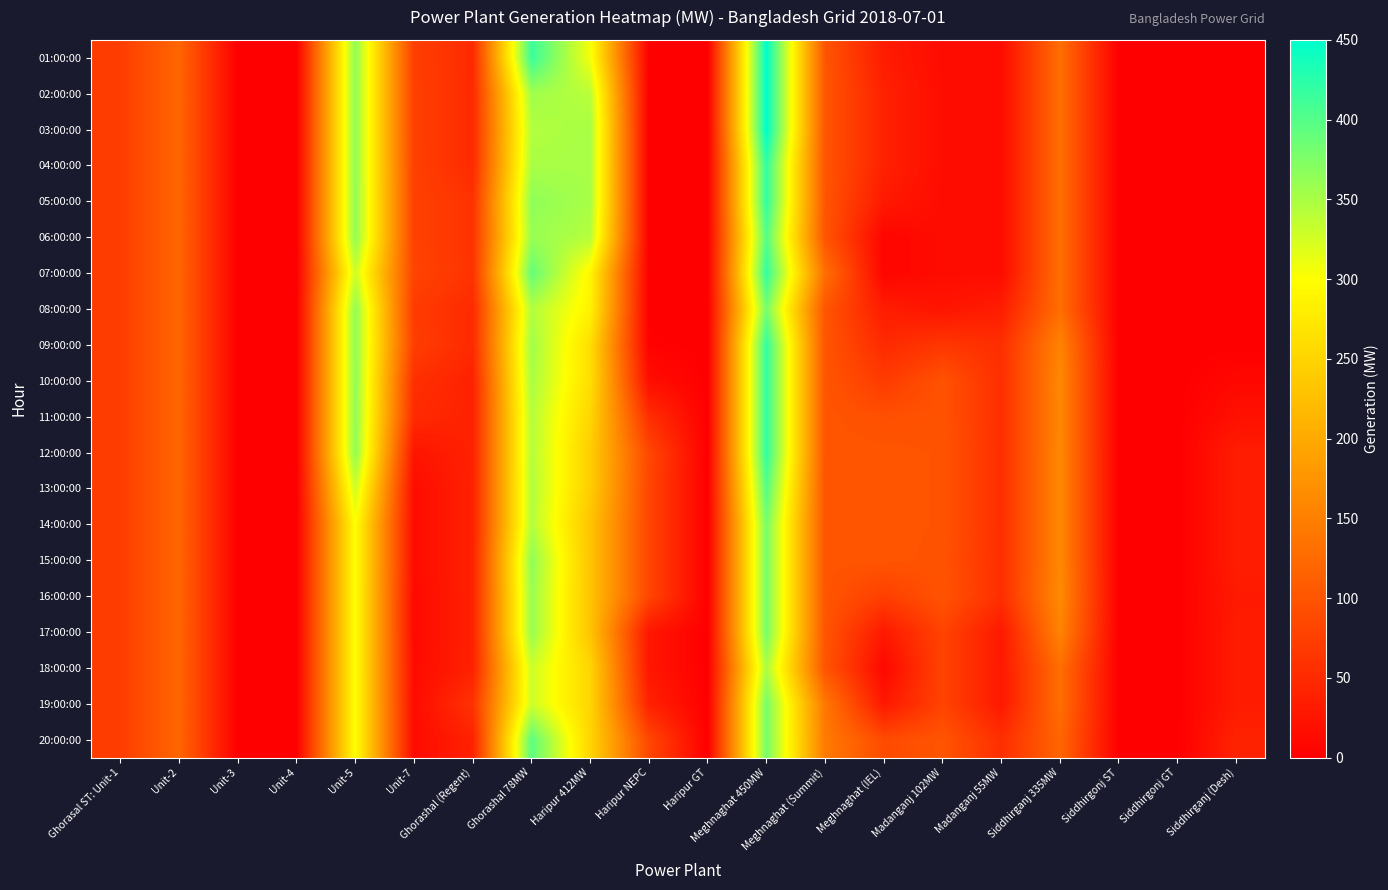

Reading left to right, extract all data points from this chart.

01:00:00: Ghorasal ST: Unit-1=72	Unit-2=120	Unit-3=0	Unit-4=0	Unit-5=365	Unit-7=74	Ghorashal (Regent)=50	Ghorashal 78MW=415	Haripur 412MW=306	Haripur NEPC=0	Haripur GT=0	Meghnaghat 450MW=450	Meghnaghat (Summit)=100	Meghnaghat (IEL)=33	Madanganj 102MW=15	Madanganj 55MW=15	Siddhirganj 335MW=130	Siddhirgonj ST=0	Siddhirgonj GT=0	Siddhirganj (Desh)=0
02:00:00: Ghorasal ST: Unit-1=72	Unit-2=120	Unit-3=0	Unit-4=0	Unit-5=365	Unit-7=75	Ghorashal (Regent)=50	Ghorashal 78MW=355	Haripur 412MW=341	Haripur NEPC=0	Haripur GT=0	Meghnaghat 450MW=450	Meghnaghat (Summit)=100	Meghnaghat (IEL)=40	Madanganj 102MW=15	Madanganj 55MW=15	Siddhirganj 335MW=130	Siddhirgonj ST=0	Siddhirgonj GT=0	Siddhirganj (Desh)=0
03:00:00: Ghorasal ST: Unit-1=72	Unit-2=120	Unit-3=0	Unit-4=0	Unit-5=365	Unit-7=75	Ghorashal (Regent)=50	Ghorashal 78MW=345	Haripur 412MW=351	Haripur NEPC=0	Haripur GT=0	Meghnaghat 450MW=450	Meghnaghat (Summit)=100	Meghnaghat (IEL)=40	Madanganj 102MW=15	Madanganj 55MW=15	Siddhirganj 335MW=130	Siddhirgonj ST=0	Siddhirgonj GT=0	Siddhirganj (Desh)=0
04:00:00: Ghorasal ST: Unit-1=72	Unit-2=120	Unit-3=0	Unit-4=0	Unit-5=365	Unit-7=76	Ghorashal (Regent)=50	Ghorashal 78MW=350	Haripur 412MW=351	Haripur NEPC=0	Haripur GT=0	Meghnaghat 450MW=420	Meghnaghat (Summit)=100	Meghnaghat (IEL)=40	Madanganj 102MW=15	Madanganj 55MW=15	Siddhirganj 335MW=130	Siddhirgonj ST=0	Siddhirgonj GT=0	Siddhirganj (Desh)=0
05:00:00: Ghorasal ST: Unit-1=72	Unit-2=120	Unit-3=0	Unit-4=0	Unit-5=365	Unit-7=77	Ghorashal (Regent)=60	Ghorashal 78MW=365	Haripur 412MW=351	Haripur NEPC=0	Haripur GT=0	Meghnaghat 450MW=420	Meghnaghat (Summit)=100	Meghnaghat (IEL)=30	Madanganj 102MW=15	Madanganj 55MW=15	Siddhirganj 335MW=130	Siddhirgonj ST=0	Siddhirgonj GT=0	Siddhirganj (Desh)=0
06:00:00: Ghorasal ST: Unit-1=72	Unit-2=120	Unit-3=0	Unit-4=0	Unit-5=365	Unit-7=77	Ghorashal (Regent)=60	Ghorashal 78MW=360	Haripur 412MW=343	Haripur NEPC=0	Haripur GT=0	Meghnaghat 450MW=400	Meghnaghat (Summit)=100	Meghnaghat (IEL)=7	Madanganj 102MW=15	Madanganj 55MW=15	Siddhirganj 335MW=130	Siddhirgonj ST=0	Siddhirgonj GT=0	Siddhirganj (Desh)=0
07:00:00: Ghorasal ST: Unit-1=72	Unit-2=120	Unit-3=0	Unit-4=0	Unit-5=330	Unit-7=80	Ghorashal (Regent)=60	Ghorashal 78MW=390	Haripur 412MW=290	Haripur NEPC=0	Haripur GT=0	Meghnaghat 450MW=420	Meghnaghat (Summit)=130	Meghnaghat (IEL)=7	Madanganj 102MW=15	Madanganj 55MW=15	Siddhirganj 335MW=130	Siddhirgonj ST=0	Siddhirgonj GT=0	Siddhirganj (Desh)=0
08:00:00: Ghorasal ST: Unit-1=72	Unit-2=120	Unit-3=0	Unit-4=0	Unit-5=365	Unit-7=70	Ghorashal (Regent)=50	Ghorashal 78MW=345	Haripur 412MW=286	Haripur NEPC=0	Haripur GT=0	Meghnaghat 450MW=380	Meghnaghat (Summit)=100	Meghnaghat (IEL)=34	Madanganj 102MW=25	Madanganj 55MW=35	Siddhirganj 335MW=130	Siddhirgonj ST=0	Siddhirgonj GT=0	Siddhirganj (Desh)=0
09:00:00: Ghorasal ST: Unit-1=72	Unit-2=120	Unit-3=0	Unit-4=0	Unit-5=365	Unit-7=73	Ghorashal (Regent)=50	Ghorashal 78MW=355	Haripur 412MW=262	Haripur NEPC=3	Haripur GT=0	Meghnaghat 450MW=420	Meghnaghat (Summit)=100	Meghnaghat (IEL)=50	Madanganj 102MW=65	Madanganj 55MW=55	Siddhirganj 335MW=155	Siddhirgonj ST=0	Siddhirgonj GT=0	Siddhirganj (Desh)=0
10:00:00: Ghorasal ST: Unit-1=72	Unit-2=120	Unit-3=0	Unit-4=0	Unit-5=365	Unit-7=56	Ghorashal (Regent)=40	Ghorashal 78MW=350	Haripur 412MW=262	Haripur NEPC=17	Haripur GT=0	Meghnaghat 450MW=420	Meghnaghat (Summit)=100	Meghnaghat (IEL)=70	Madanganj 102MW=97	Madanganj 55MW=55	Siddhirganj 335MW=160	Siddhirgonj ST=0	Siddhirgonj GT=0	Siddhirganj (Desh)=10
11:00:00: Ghorasal ST: Unit-1=72	Unit-2=120	Unit-3=0	Unit-4=0	Unit-5=365	Unit-7=50	Ghorashal (Regent)=40	Ghorashal 78MW=344	Haripur 412MW=251	Haripur NEPC=55	Haripur GT=0	Meghnaghat 450MW=420	Meghnaghat (Summit)=100	Meghnaghat (IEL)=94	Madanganj 102MW=97	Madanganj 55MW=55	Siddhirganj 335MW=159	Siddhirgonj ST=0	Siddhirgonj GT=0	Siddhirganj (Desh)=20
12:00:00: Ghorasal ST: Unit-1=72	Unit-2=120	Unit-3=0	Unit-4=0	Unit-5=365	Unit-7=25	Ghorashal (Regent)=40	Ghorashal 78MW=344	Haripur 412MW=242	Haripur NEPC=84	Haripur GT=0	Meghnaghat 450MW=420	Meghnaghat (Summit)=100	Meghnaghat (IEL)=100	Madanganj 102MW=98	Madanganj 55MW=55	Siddhirganj 335MW=160	Siddhirgonj ST=0	Siddhirgonj GT=0	Siddhirganj (Desh)=35
13:00:00: Ghorasal ST: Unit-1=72	Unit-2=120	Unit-3=0	Unit-4=0	Unit-5=330	Unit-7=15	Ghorashal (Regent)=40	Ghorashal 78MW=345	Haripur 412MW=242	Haripur NEPC=82	Haripur GT=0	Meghnaghat 450MW=400	Meghnaghat (Summit)=100	Meghnaghat (IEL)=100	Madanganj 102MW=98	Madanganj 55MW=55	Siddhirganj 335MW=160	Siddhirgonj ST=0	Siddhirgonj GT=0	Siddhirganj (Desh)=35
14:00:00: Ghorasal ST: Unit-1=72	Unit-2=120	Unit-3=0	Unit-4=0	Unit-5=300	Unit-7=15	Ghorashal (Regent)=40	Ghorashal 78MW=345	Haripur 412MW=231	Haripur NEPC=82	Haripur GT=0	Meghnaghat 450MW=380	Meghnaghat (Summit)=100	Meghnaghat (IEL)=100	Madanganj 102MW=98	Madanganj 55MW=55	Siddhirganj 335MW=160	Siddhirgonj ST=0	Siddhirgonj GT=0	Siddhirganj (Desh)=35
15:00:00: Ghorasal ST: Unit-1=72	Unit-2=120	Unit-3=0	Unit-4=0	Unit-5=300	Unit-7=15	Ghorashal (Regent)=40	Ghorashal 78MW=365	Haripur 412MW=231	Haripur NEPC=82	Haripur GT=0	Meghnaghat 450MW=380	Meghnaghat (Summit)=100	Meghnaghat (IEL)=100	Madanganj 102MW=97	Madanganj 55MW=55	Siddhirganj 335MW=160	Siddhirgonj ST=0	Siddhirgonj GT=0	Siddhirganj (Desh)=35
16:00:00: Ghorasal ST: Unit-1=72	Unit-2=120	Unit-3=0	Unit-4=0	Unit-5=300	Unit-7=12	Ghorashal (Regent)=40	Ghorashal 78MW=360	Haripur 412MW=231	Haripur NEPC=82	Haripur GT=0	Meghnaghat 450MW=380	Meghnaghat (Summit)=100	Meghnaghat (IEL)=75	Madanganj 102MW=98	Madanganj 55MW=55	Siddhirganj 335MW=163	Siddhirgonj ST=0	Siddhirgonj GT=0	Siddhirganj (Desh)=31
17:00:00: Ghorasal ST: Unit-1=72	Unit-2=120	Unit-3=0	Unit-4=0	Unit-5=300	Unit-7=12	Ghorashal (Regent)=40	Ghorashal 78MW=360	Haripur 412MW=231	Haripur NEPC=27	Haripur GT=0	Meghnaghat 450MW=380	Meghnaghat (Summit)=100	Meghnaghat (IEL)=30	Madanganj 102MW=80	Madanganj 55MW=30	Siddhirganj 335MW=155	Siddhirgonj ST=0	Siddhirgonj GT=0	Siddhirganj (Desh)=33
18:00:00: Ghorasal ST: Unit-1=72	Unit-2=120	Unit-3=0	Unit-4=0	Unit-5=300	Unit-7=13	Ghorashal (Regent)=40	Ghorashal 78MW=330	Haripur 412MW=251	Haripur NEPC=27	Haripur GT=0	Meghnaghat 450MW=350	Meghnaghat (Summit)=100	Meghnaghat (IEL)=10	Madanganj 102MW=80	Madanganj 55MW=30	Siddhirganj 335MW=130	Siddhirgonj ST=0	Siddhirgonj GT=0	Siddhirganj (Desh)=33
19:00:00: Ghorasal ST: Unit-1=72	Unit-2=120	Unit-3=0	Unit-4=0	Unit-5=300	Unit-7=14	Ghorashal (Regent)=60	Ghorashal 78MW=330	Haripur 412MW=251	Haripur NEPC=40	Haripur GT=0	Meghnaghat 450MW=380	Meghnaghat (Summit)=140	Meghnaghat (IEL)=29	Madanganj 102MW=80	Madanganj 55MW=30	Siddhirganj 335MW=130	Siddhirgonj ST=0	Siddhirgonj GT=0	Siddhirganj (Desh)=33
20:00:00: Ghorasal ST: Unit-1=72	Unit-2=120	Unit-3=0	Unit-4=0	Unit-5=300	Unit-7=14	Ghorashal (Regent)=40	Ghorashal 78MW=395	Haripur 412MW=251	Haripur NEPC=84	Haripur GT=0	Meghnaghat 450MW=380	Meghnaghat (Summit)=144	Meghnaghat (IEL)=88	Madanganj 102MW=100	Madanganj 55MW=55	Siddhirganj 335MW=120	Siddhirgonj ST=0	Siddhirgonj GT=0	Siddhirganj (Desh)=42